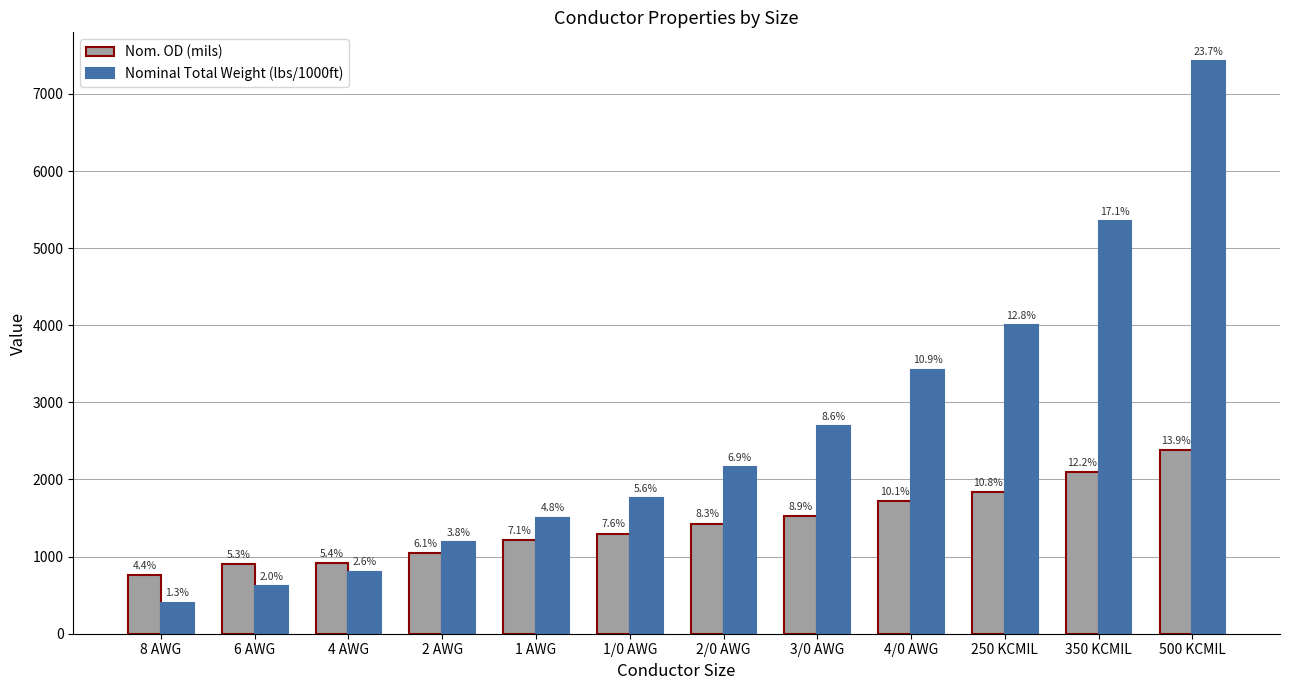

What is the label of the 8th bar from the right?

1 AWG